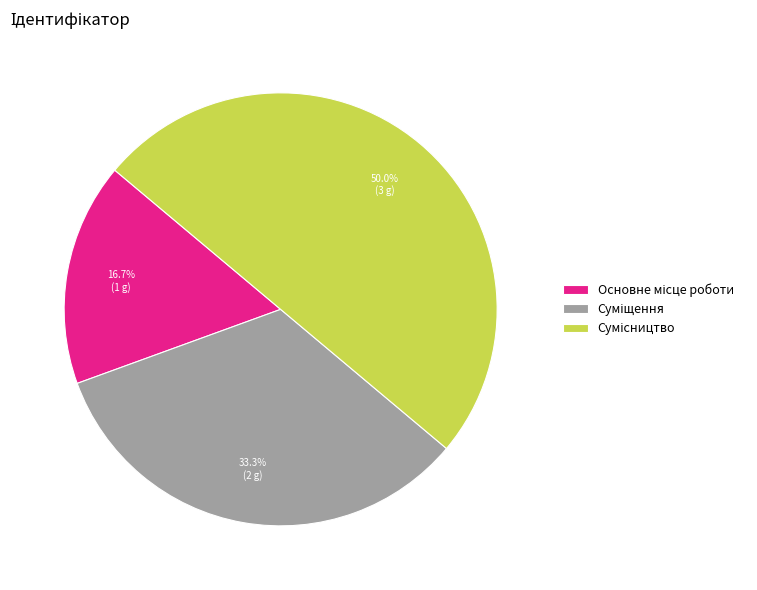

Which slice is the smallest?

Основне місце роботи